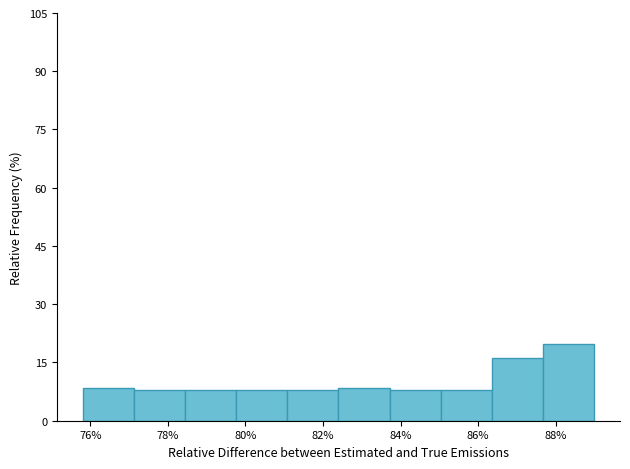

What is the height of the bar covering 86.36 to 87.68 on the x-axis? Neither the bar edges nor the heights are printed on the chart, so give them approximately, as read against the axes.

16